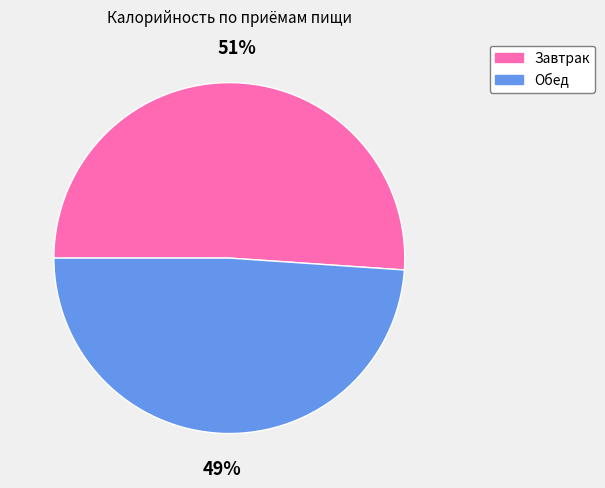

Which slice is the smallest?

Обед